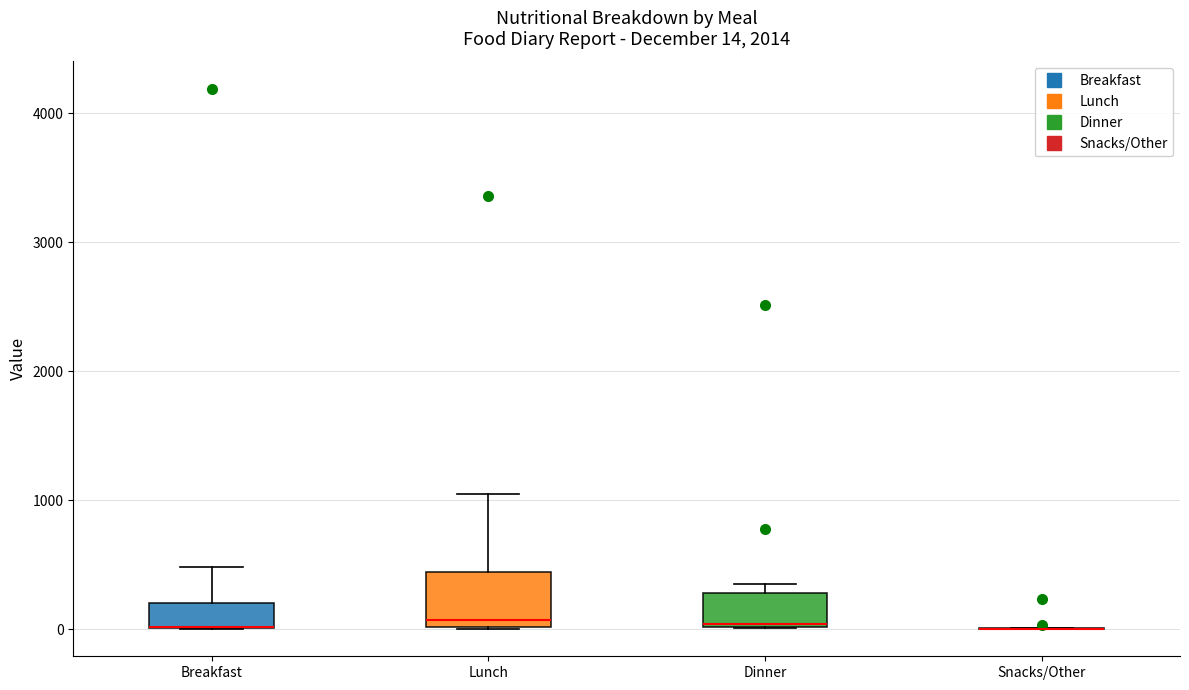

Which box is the tallest, from its lower edge to its upper edge?

Lunch